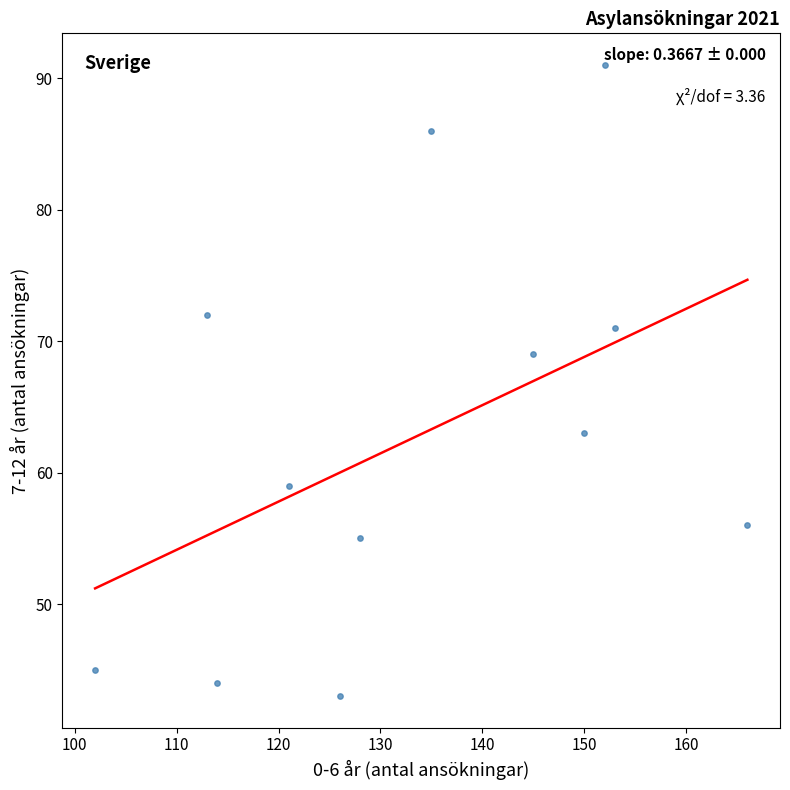

What is the average X value?

134